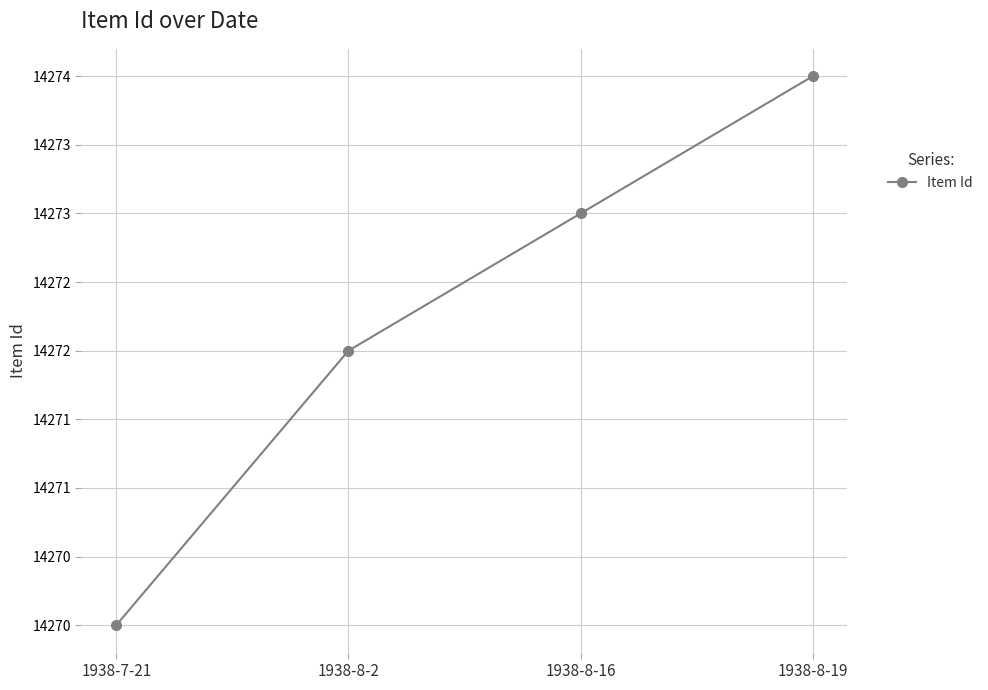

The value at 1938-8-2 is 14272. True or false?

True